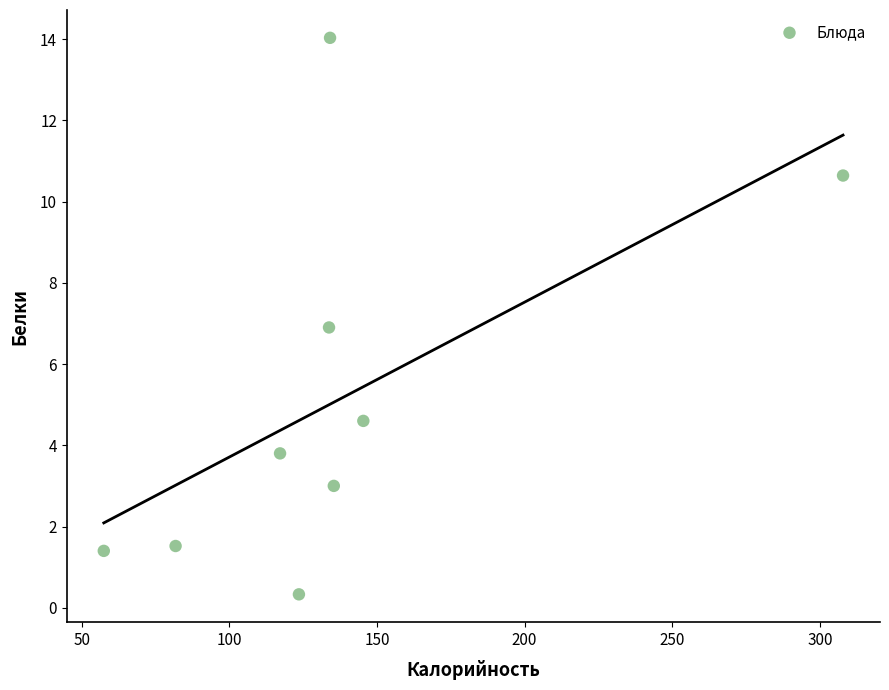

What is the range of X values (max minus min)?

250.3